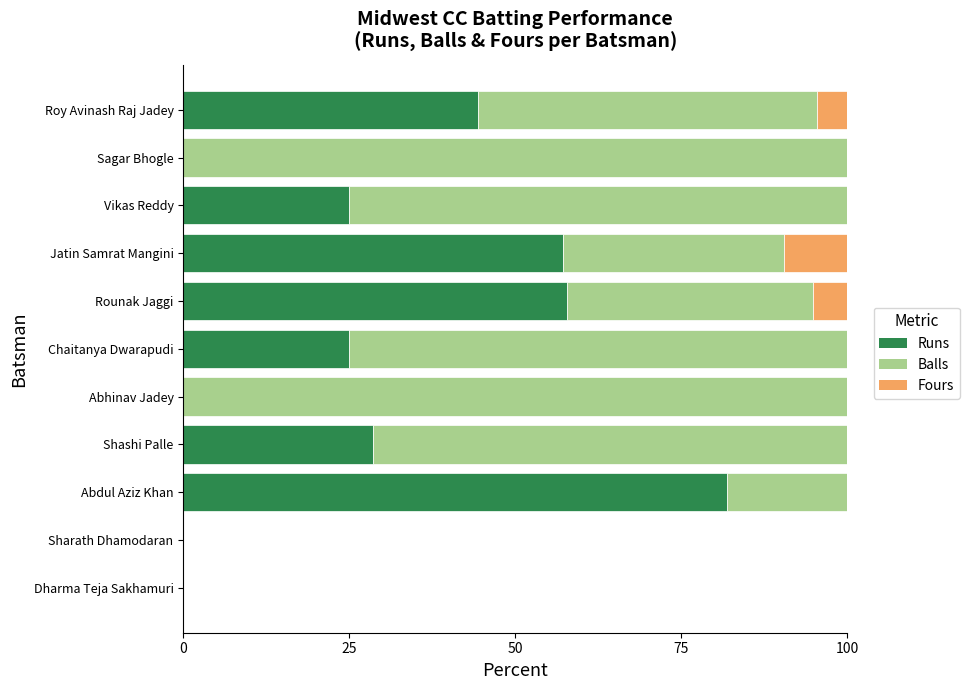

How many series are shown in this chart?

3